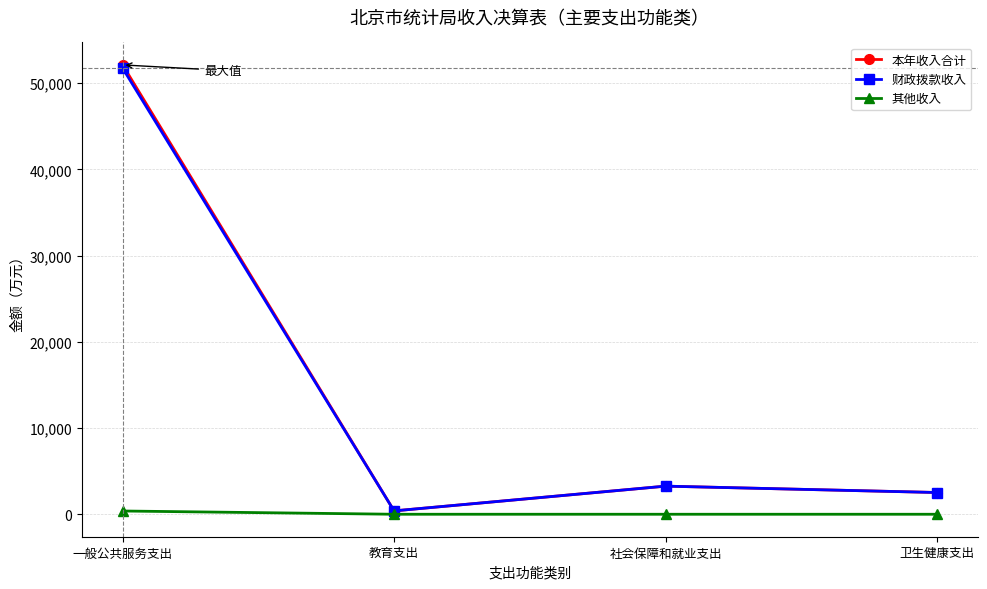

What is the label of the 1st point from the right?

卫生健康支出